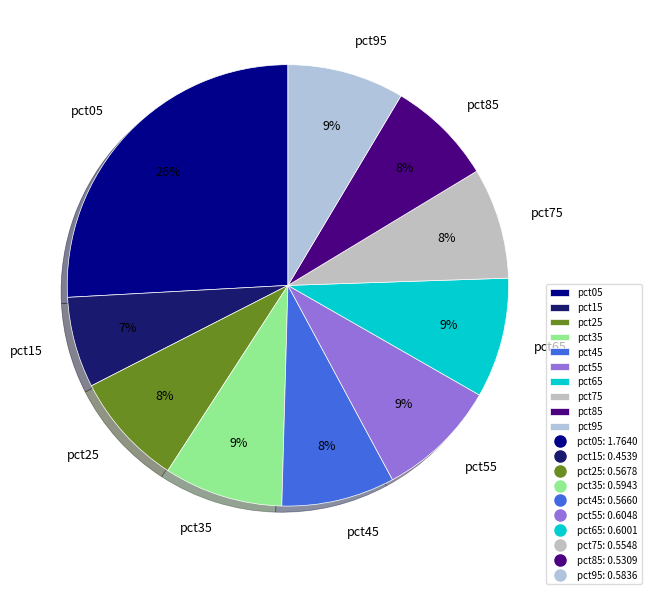

Which category has the biggest portion of the pie?

pct05